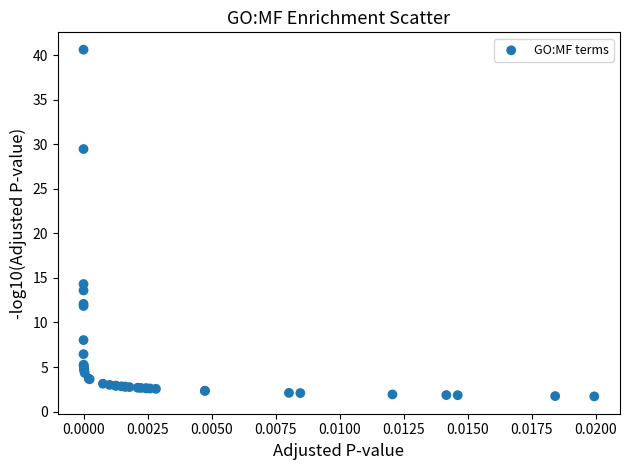

What Y value in the scatter plot is closest to 21?

14.3